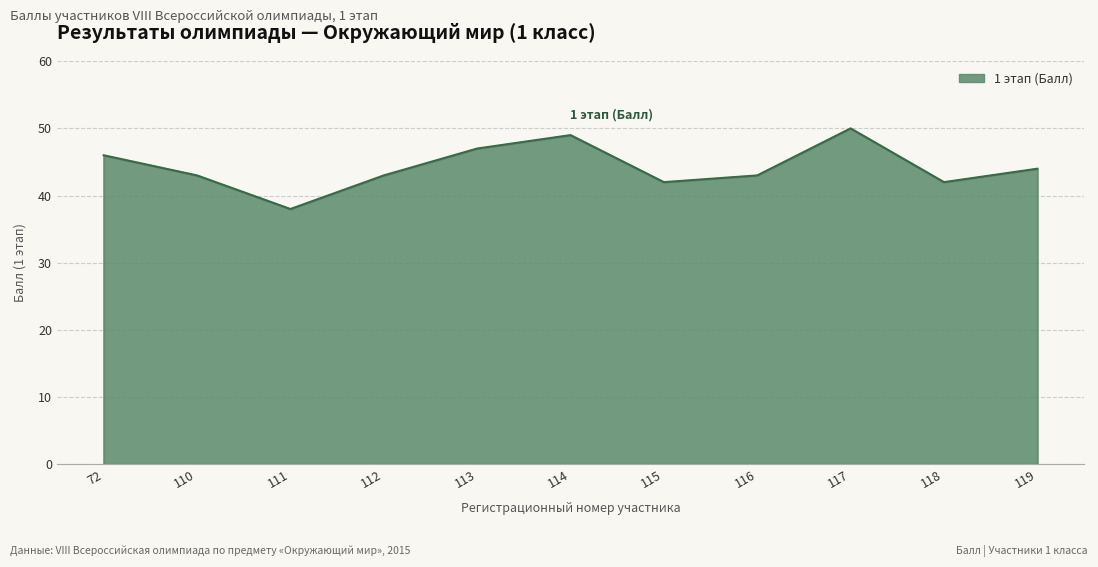

What is the difference between the maximum and minimum values?

12